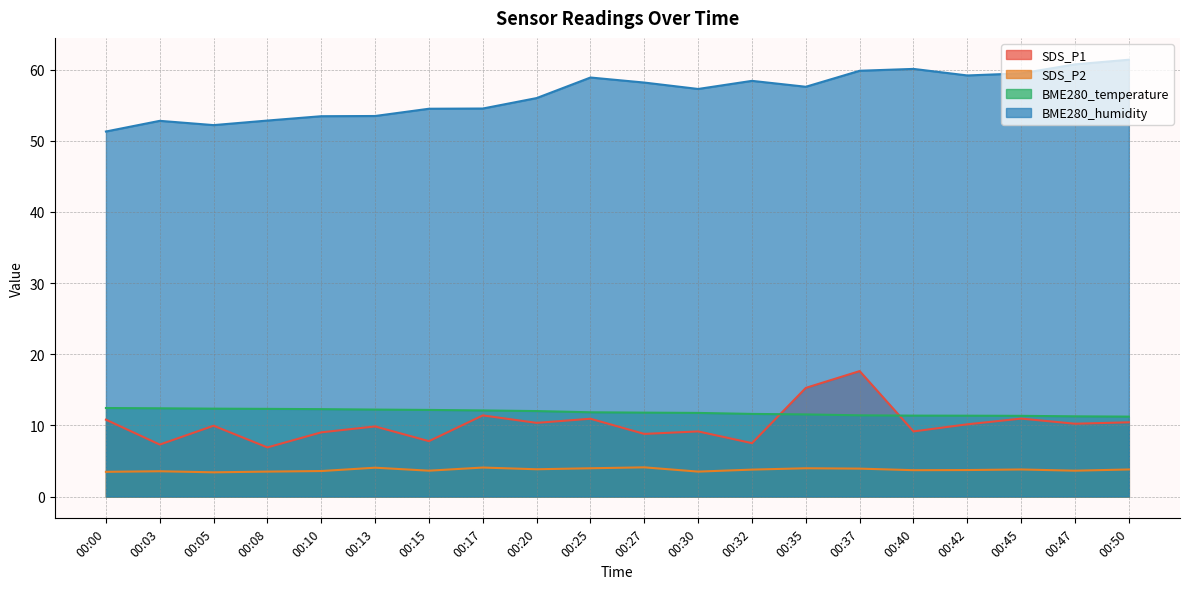

True or false: SDS_P2 and BME280_humidity intersect in this chart.

False